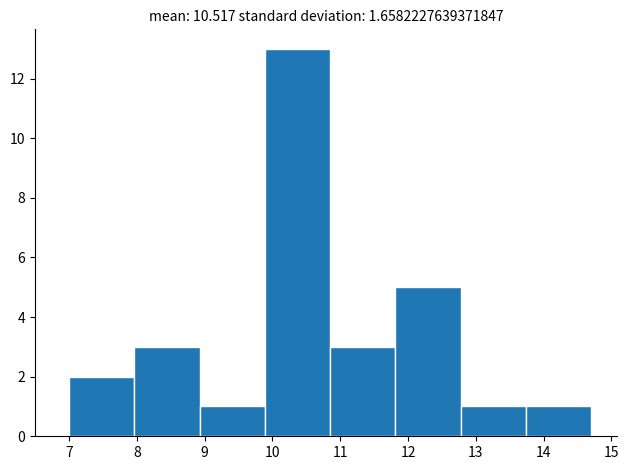

Reading left to right, list every bar in this chart as the range it spans on the x-axis followed by its height. Neither the bar edges nor the heights are printed on the chart, so give them approximately, as read against the axes.

7.0 to 8.0: 2
8.0 to 8.9: 3
8.9 to 9.9: 1
9.9 to 10.9: 13
10.9 to 11.8: 3
11.8 to 12.8: 5
12.8 to 13.7: 1
13.7 to 14.7: 1